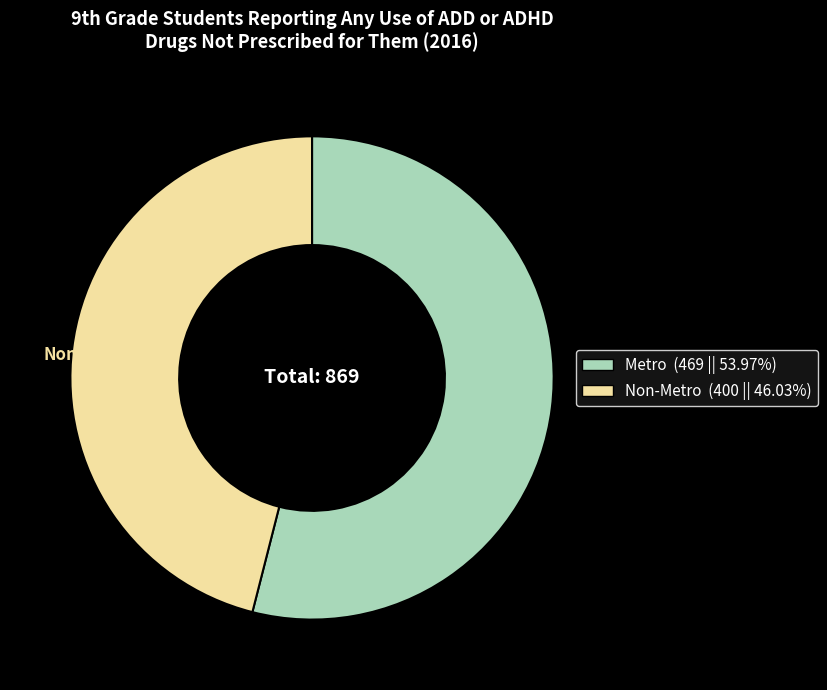

Rank the categories by value from lowest to highest.

Non-Metro, Metro